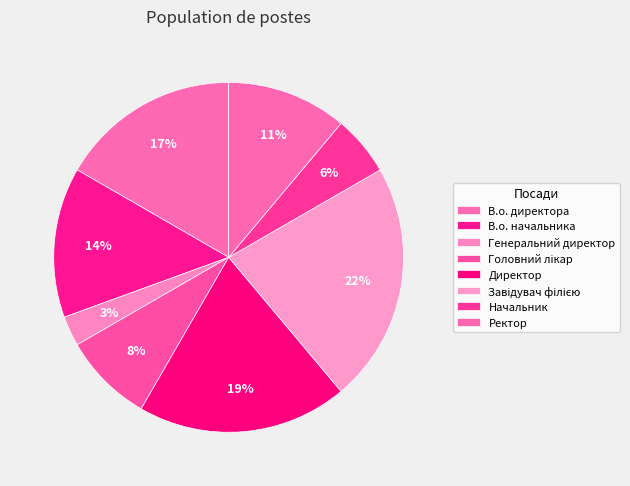

Is there any slice that represents more than half of the pie?

No